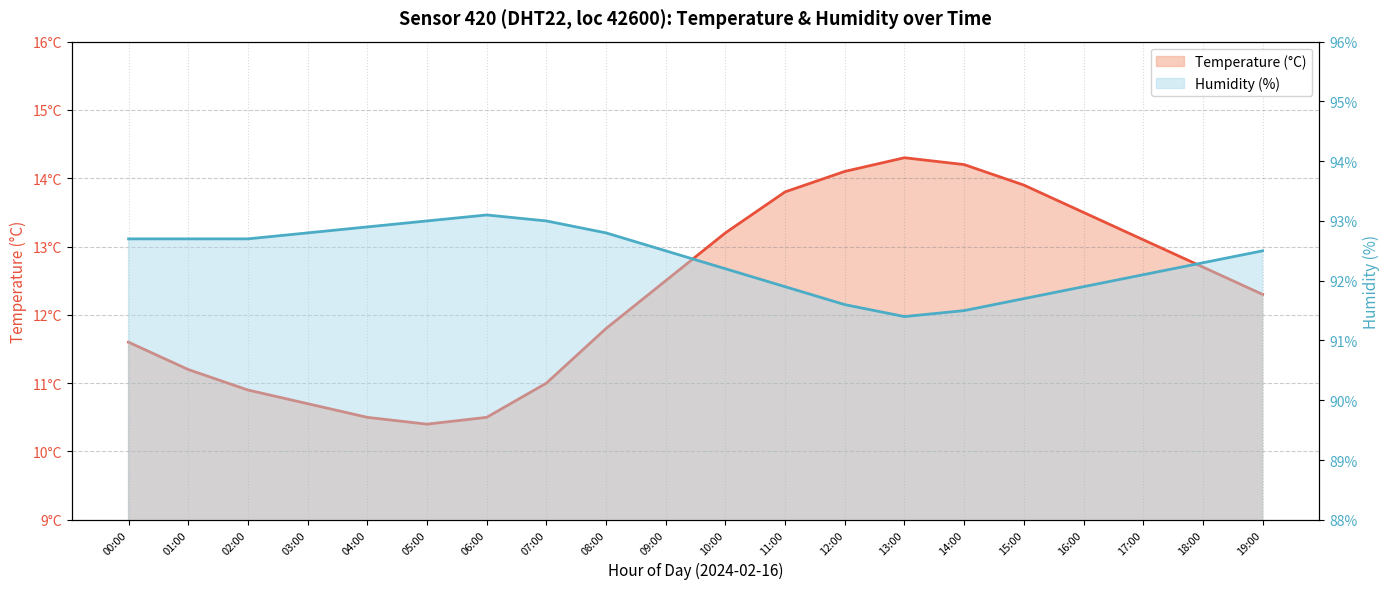

Which series has the widest spread of values?

temperature